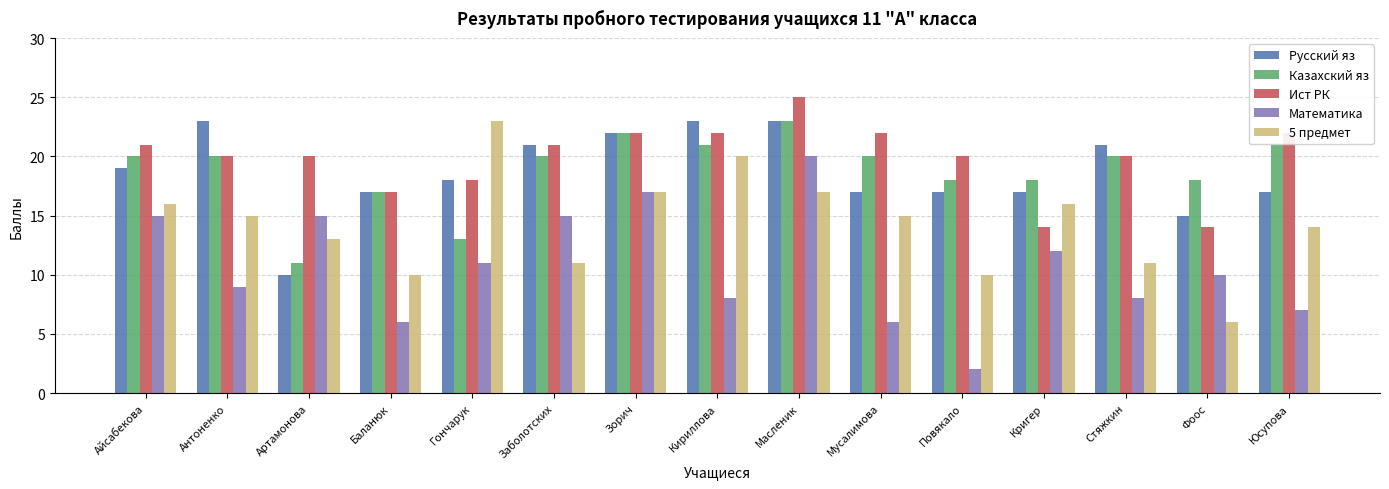

At which category does the chart reach its peak across all series?

Масленик